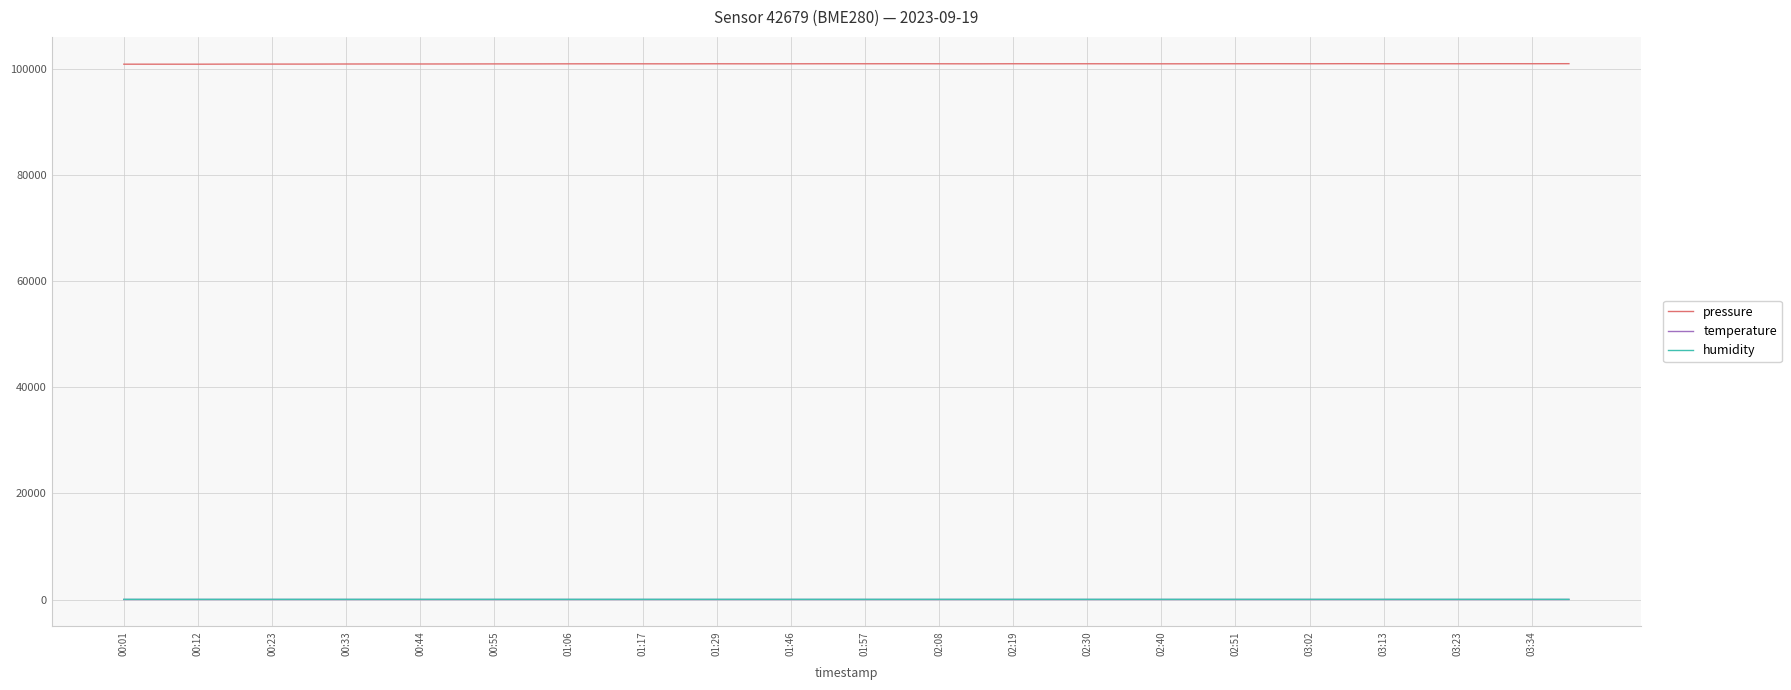

Which series has the widest spread of values?

pressure